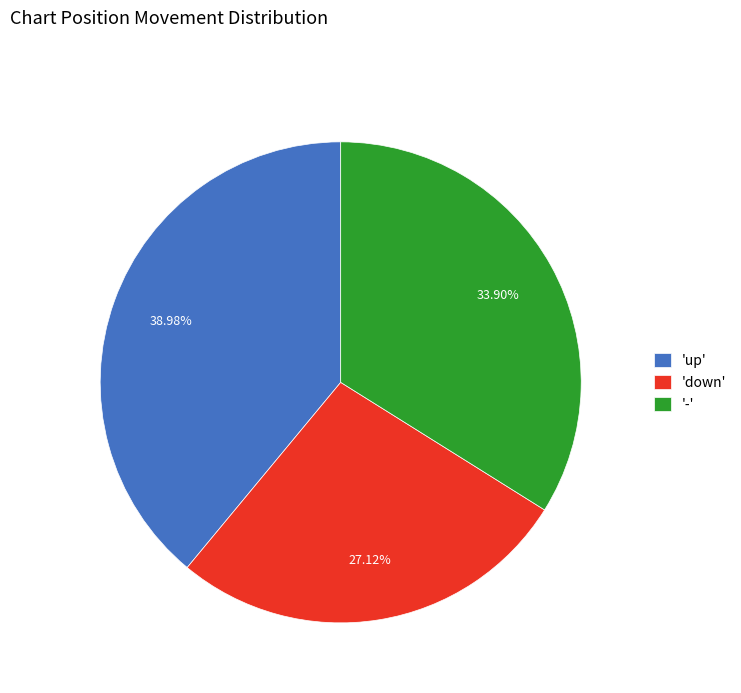

Do 'up' and 'down' together represent more than half of the pie?

Yes